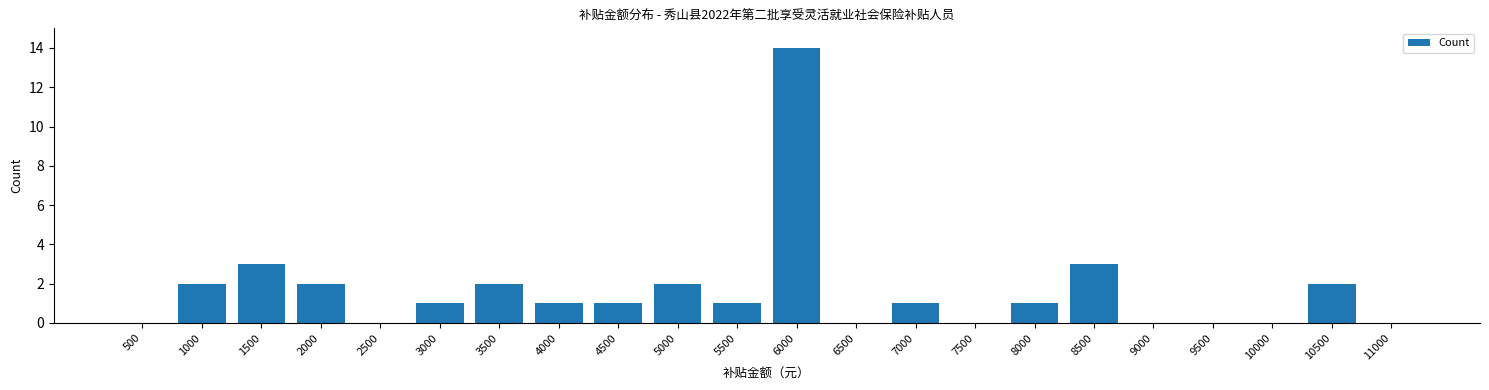

Reading left to right, what are all the values shown in this chart?

500=0	1000=2	1500=3	2000=2	2500=0	3000=1	3500=2	4000=1	4500=1	5000=2	5500=1	6000=14	6500=0	7000=1	7500=0	8000=1	8500=3	9000=0	9500=0	10000=0	10500=2	11000=0